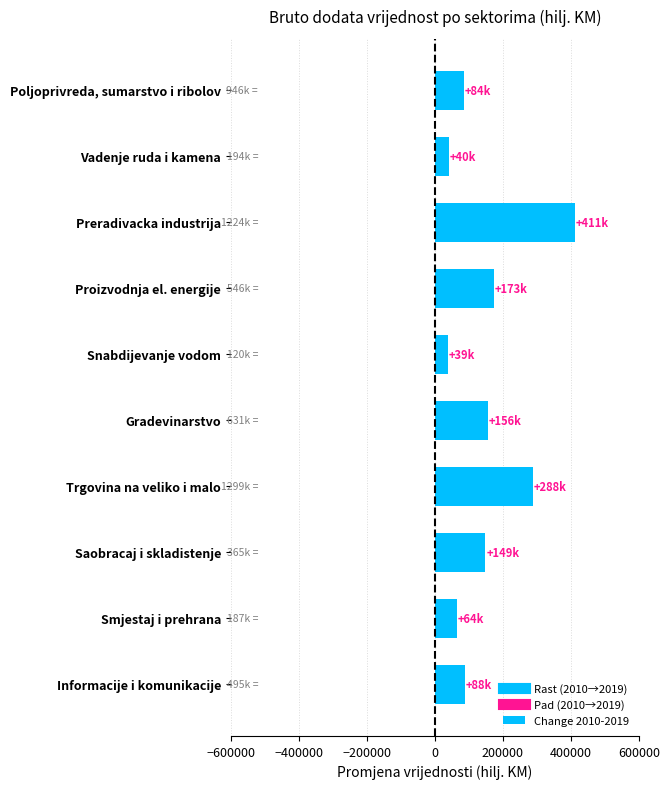

How many data points does each series have?

10